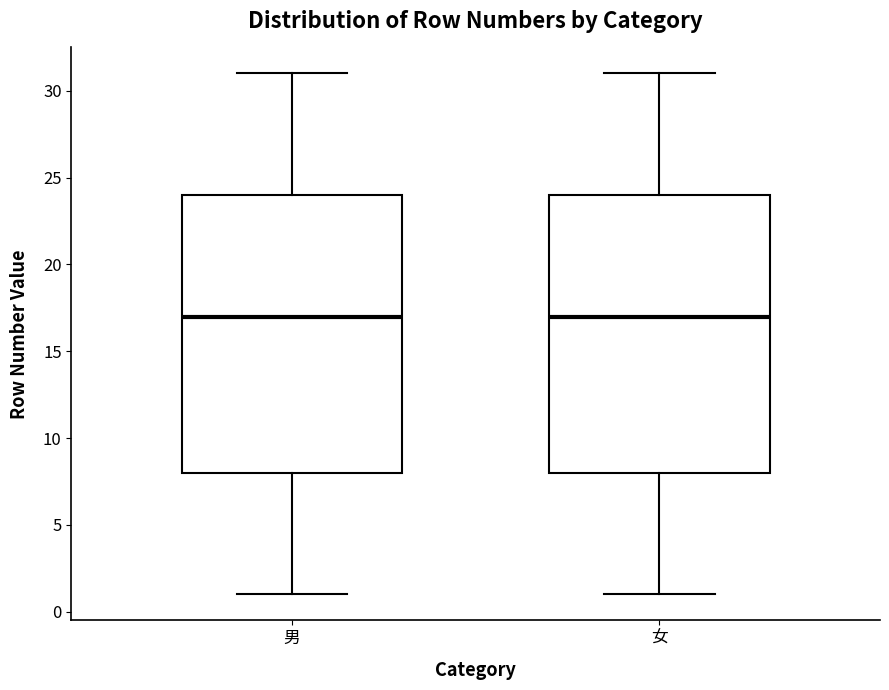

Reading left to right, read every box against the y-axis: the position of its median line, the range the box covers, and the ends of its whiskers. The values are not printed on the chart, so give them approximately, as read against the axis.

男: median 17, box 8 to 24, whiskers 1 to 31
女: median 17, box 8 to 24, whiskers 1 to 31